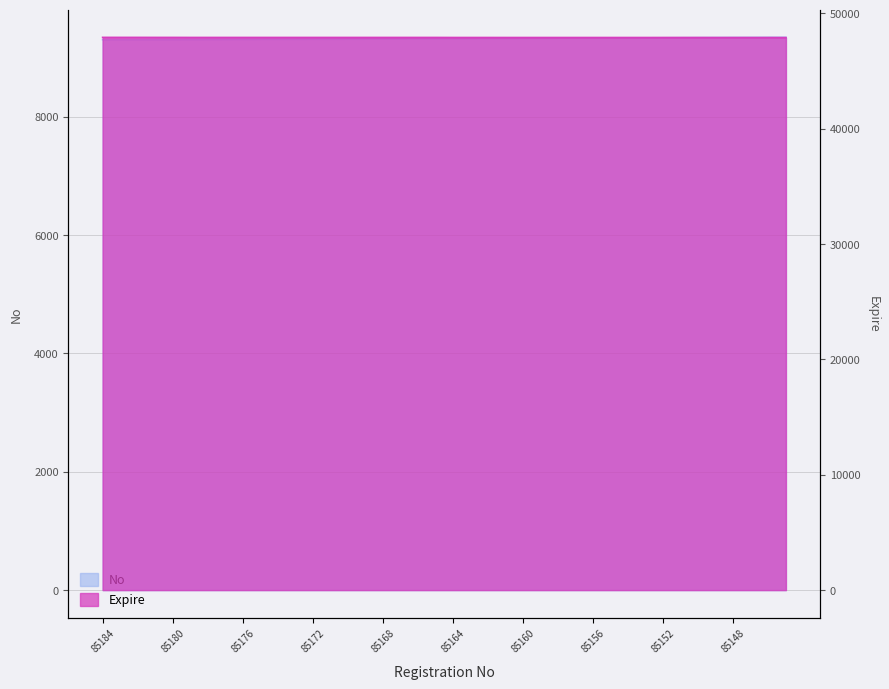

Is it true that Expire equals 47904 at 85145?

True